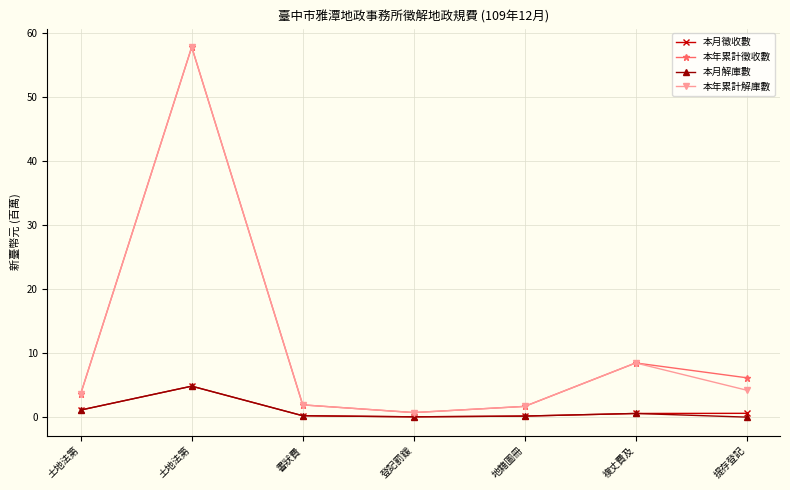

Reading right to left, what are all the values shown in this chart?

本月徵收數: 提存登記=0.6	複丈費及=0.6	地籍圖冊=0.2	登記罰鍰=0.0	書狀費=0.2	土地法第=4.8	土地法第=1.1
本年累計徵收數: 提存登記=6.2	複丈費及=8.5	地籍圖冊=1.7	登記罰鍰=0.7	書狀費=1.9	土地法第=57.9	土地法第=3.7
本月解庫數: 提存登記=0.0	複丈費及=0.6	地籍圖冊=0.2	登記罰鍰=0.0	書狀費=0.2	土地法第=4.8	土地法第=1.1
本年累計解庫數: 提存登記=4.2	複丈費及=8.5	地籍圖冊=1.7	登記罰鍰=0.7	書狀費=1.9	土地法第=57.9	土地法第=3.7